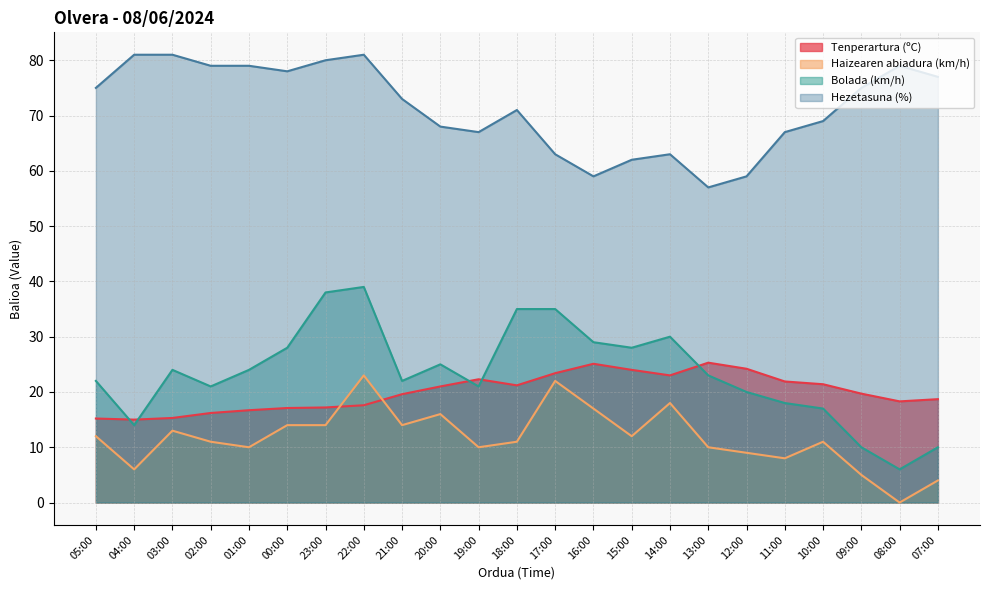

True or false: Bolada (km/h) and Hezetasuna (%) intersect in this chart.

False